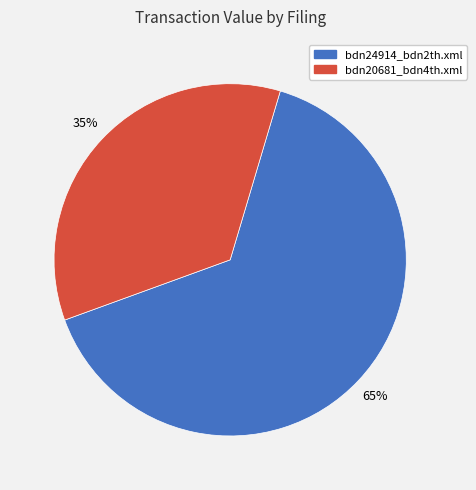

Which has a higher value, bdn20681_bdn4th.xml or bdn24914_bdn2th.xml?

bdn24914_bdn2th.xml